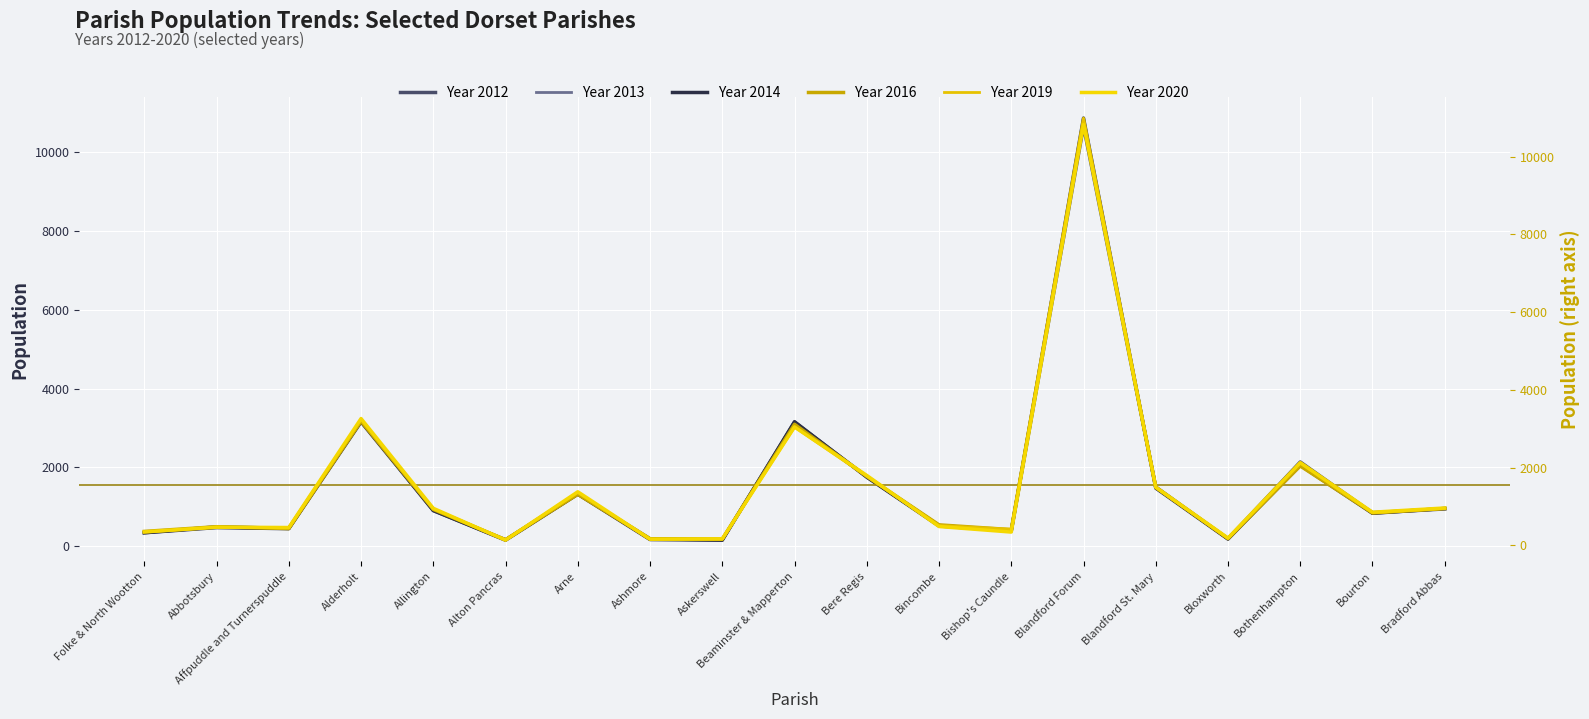

Reading left to right, extract all data points from this chart.

Year 2012: 339	490	451	3190	903	161	1327	186	158	3146	1763	522	390	10660	1501	186	2136	841	944
Year 2013: 346	482	456	3166	943	157	1339	180	161	3155	1762	514	393	10730	1496	185	2104	859	954
Year 2014: 339	471	443	3154	903	151	1318	167	151	3158	1750	511	385	10866	1472	179	2051	833	956
Year 2016: 358	479	432	3192	925	143	1313	169	161	3114	1775	527	404	10927	1493	173	2042	834	947
Year 2019: 339	460	448	3233	934	148	1358	151	160	3043	1775	508	415	10992	1485	179	2112	835	945
Year 2020: 345	468	458	3262	953	133	1378	159	167	3046	1799	484	341	10824	1496	188	2128	852	961